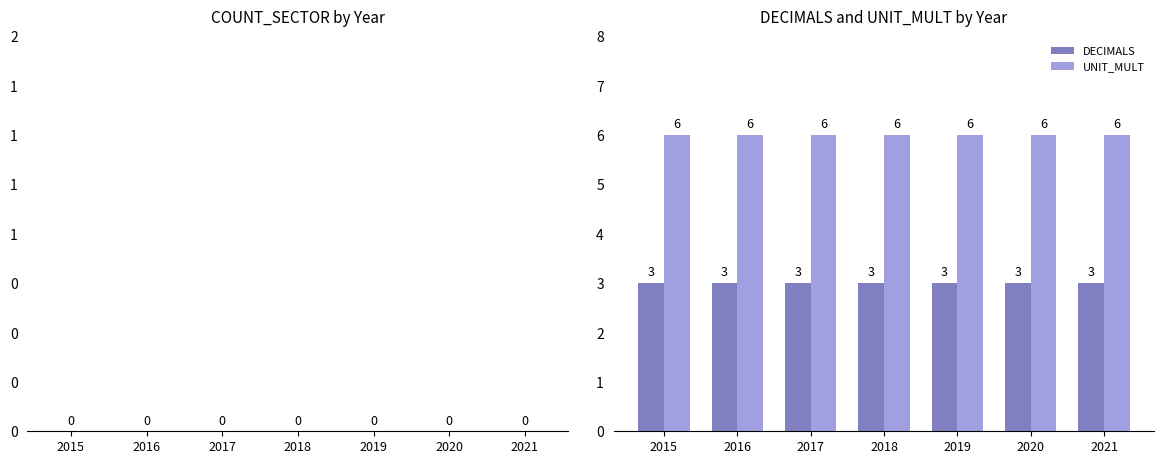

What is the maximum value for UNIT_MULT?

6